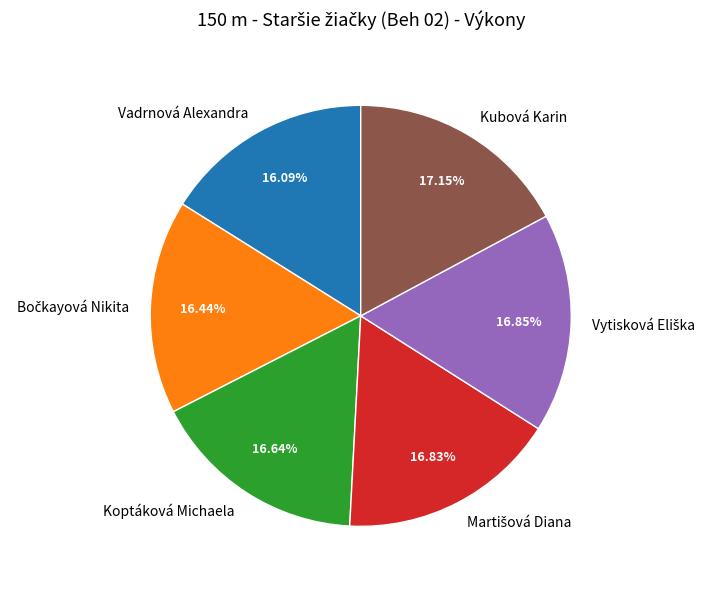

To the nearest percent, what is the difference between the largest and smallest slice percentages?

1%